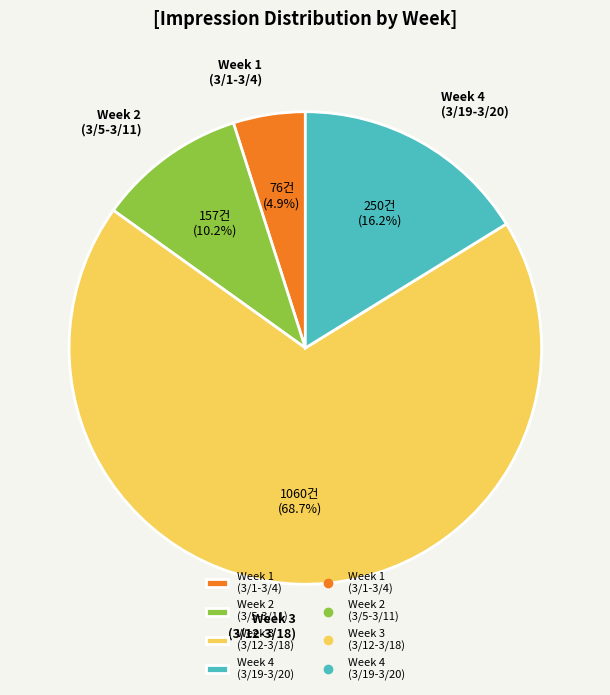

Combined, what portion of the pie is Week 2 (3/5-3/11) and Week 4 (3/19-3/20)?

26.4%